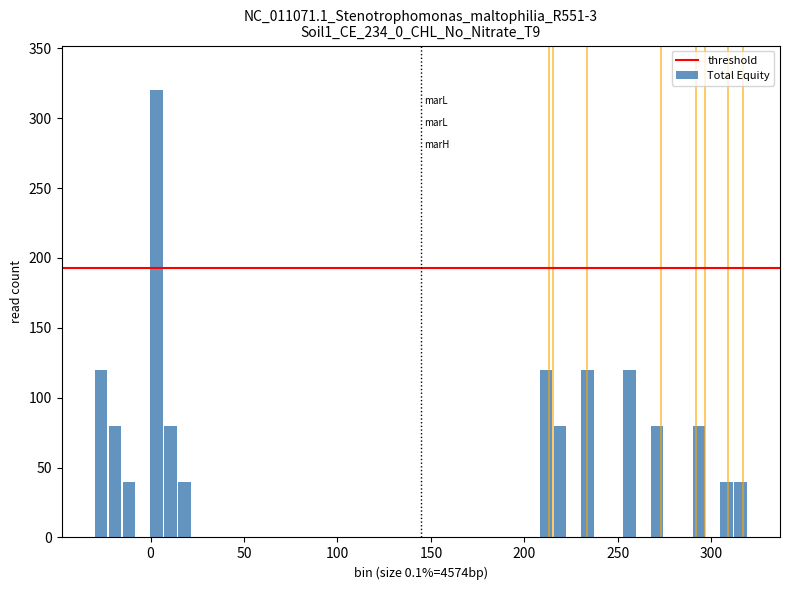

Around what value on the x-axis is the tallest bar? Give the approximate position of its centre, as read against the axis.

5